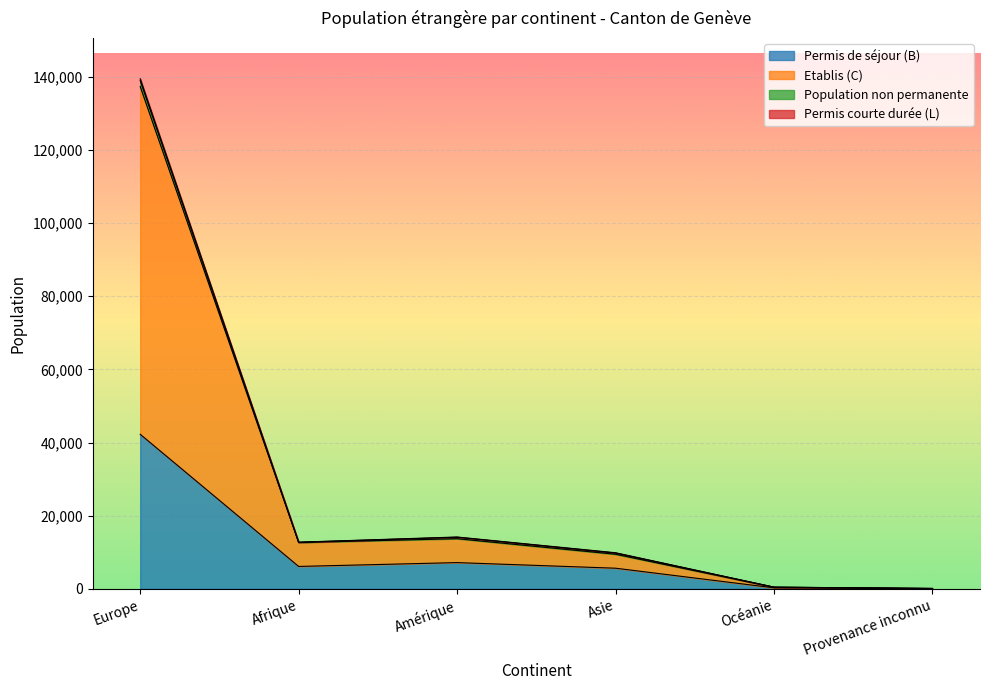

What position from the right is Afrique?

5